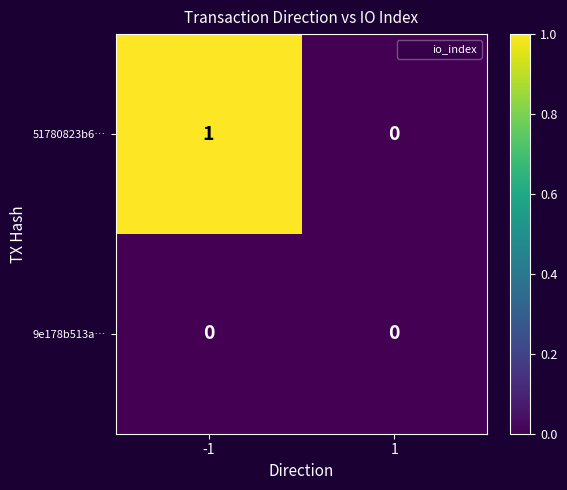

Which series changed the most between -1 and 1?

51780823b6…